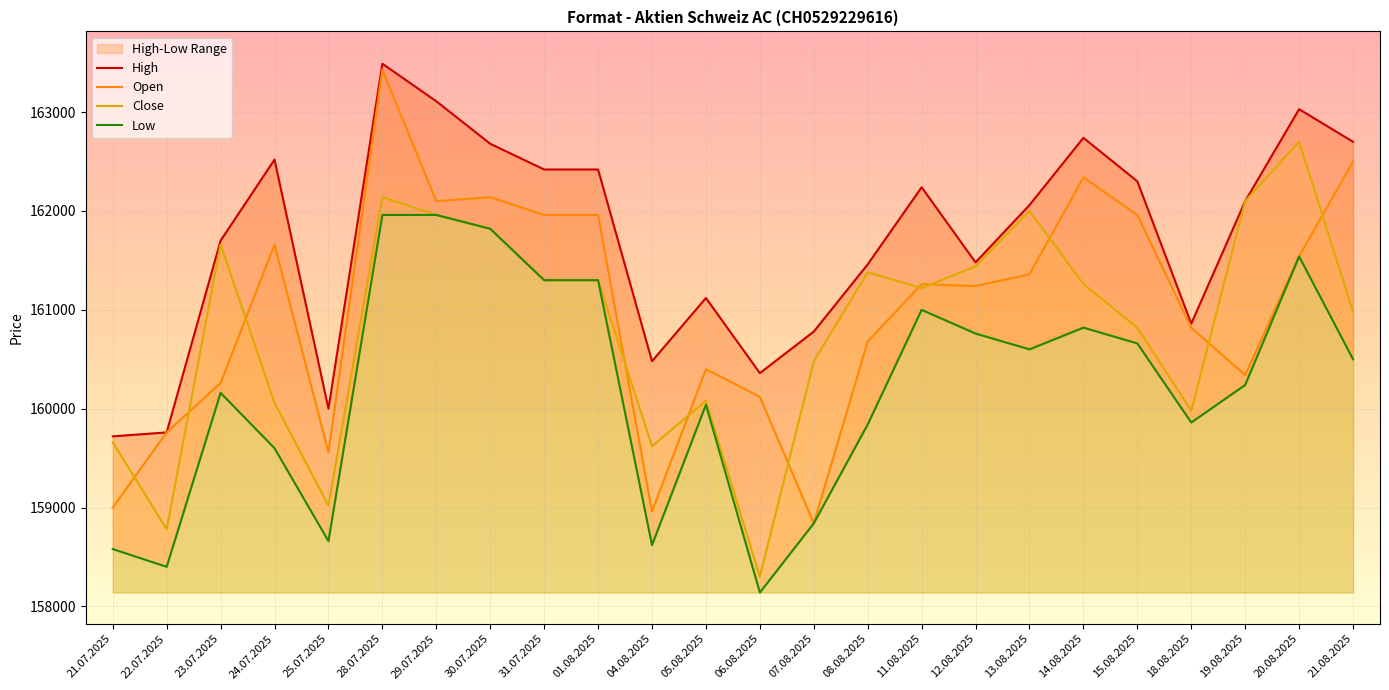

At which label does Close first exceed 161260?

23.07.2025